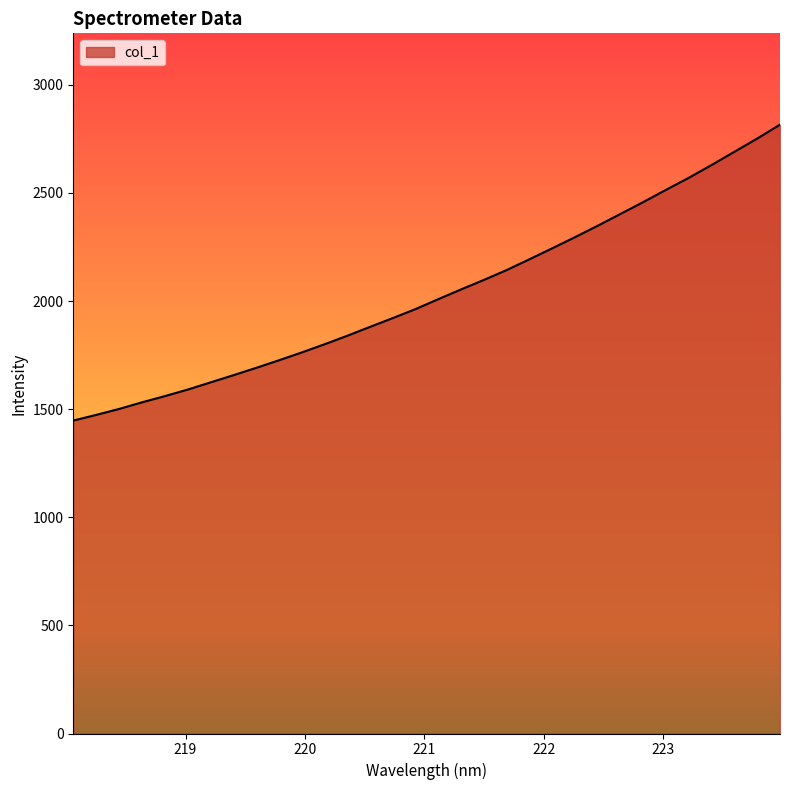

What is the maximum value shown in the chart?

2815.6